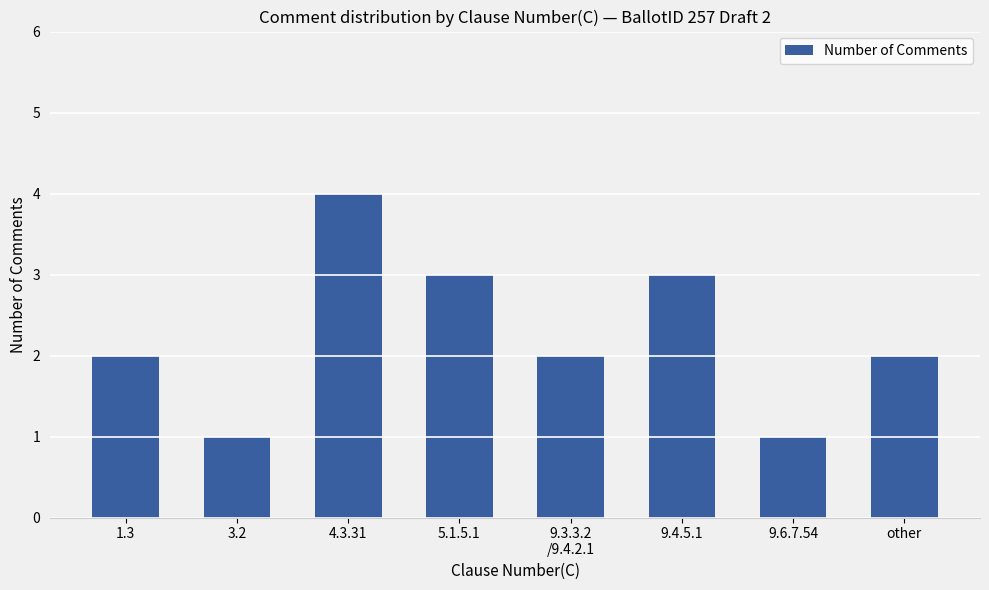

What value does the data have at other?

2